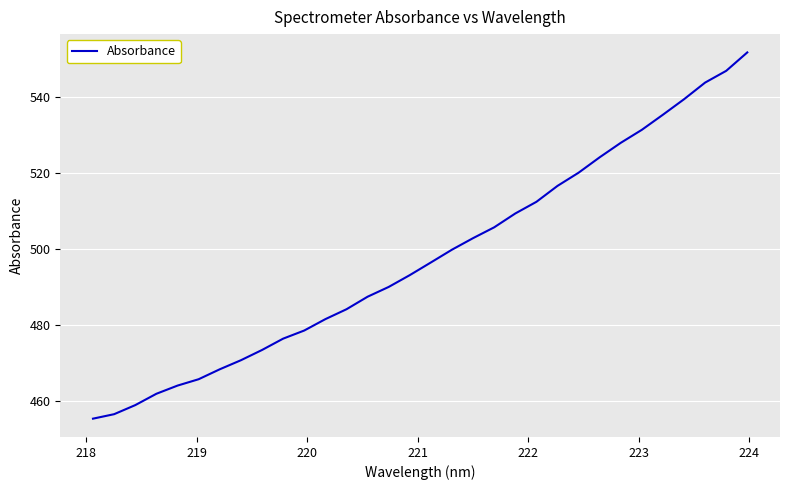

How many lines are shown in the chart?

1